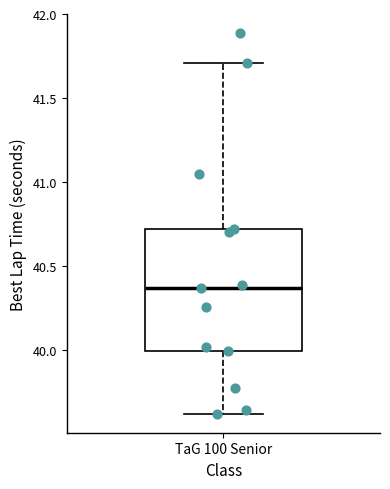

Where does the lower whisker of the box for TaG 100 Senior end on the y-axis? The values are not printed on the chart, so give them approximately, as read against the axis.

39.60